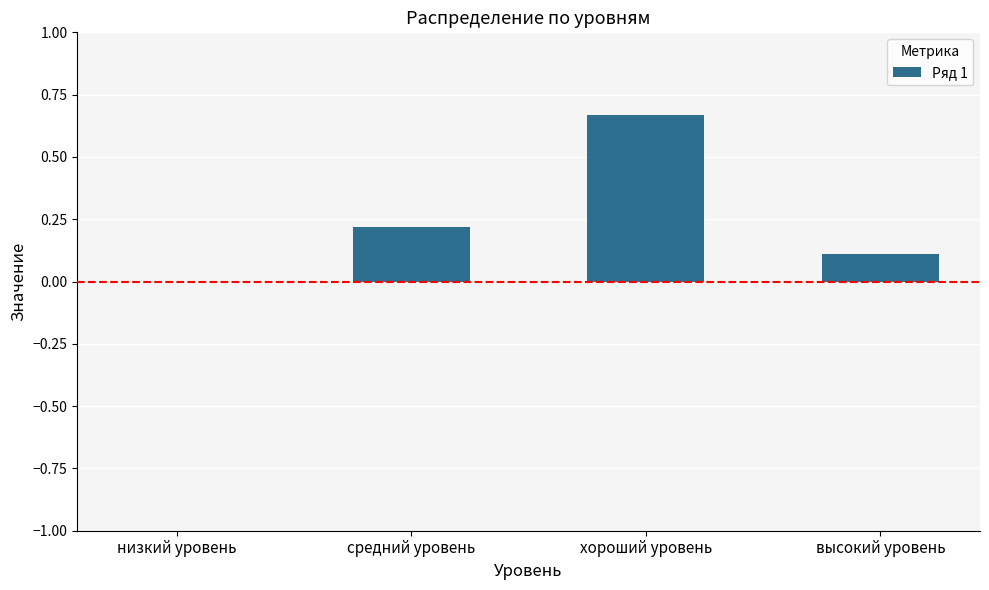

What is the sum of all values?

1.0